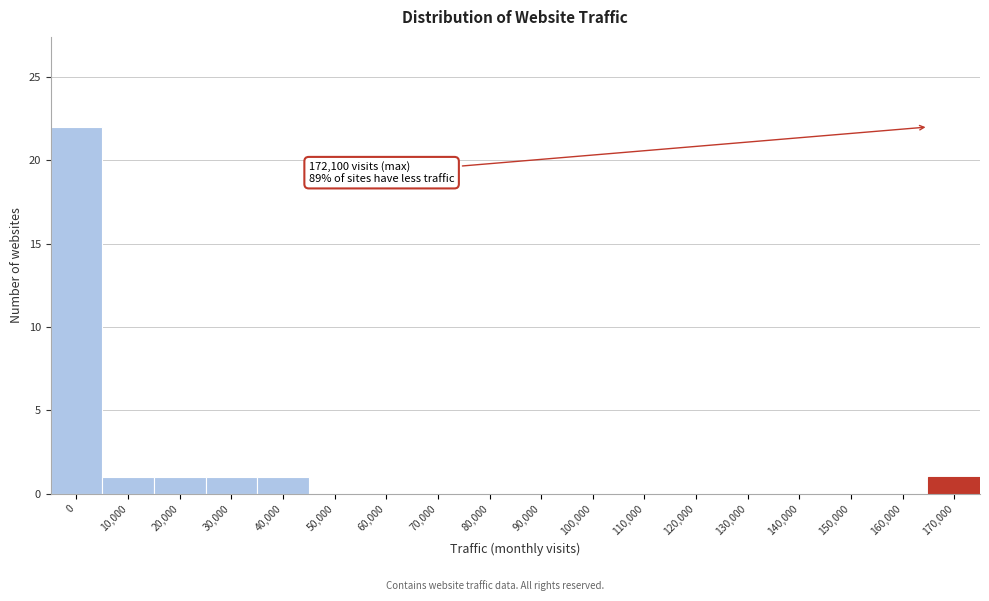

Reading left to right, list all the values displayed in this chart.

0=22	10,000=1	20,000=1	30,000=1	40,000=1	50,000=0	60,000=0	70,000=0	80,000=0	90,000=0	100,000=0	110,000=0	120,000=0	130,000=0	140,000=0	150,000=0	160,000=0	170,000=1